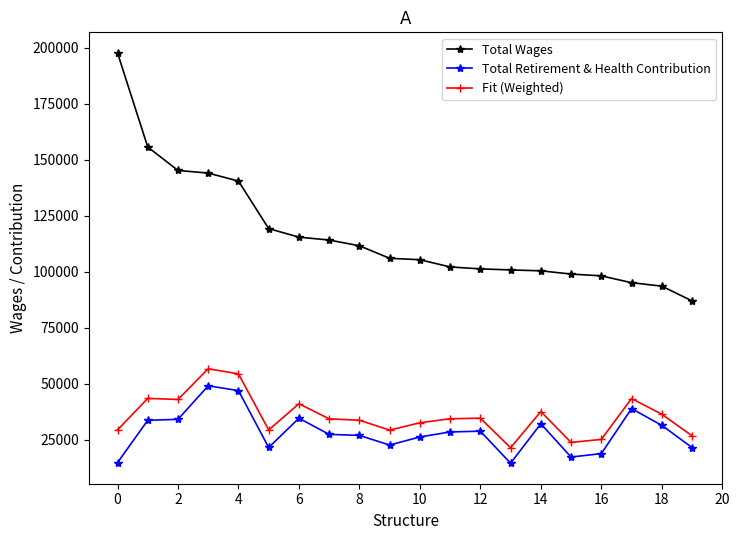

Which series has the largest total across all categories?

Total Wages